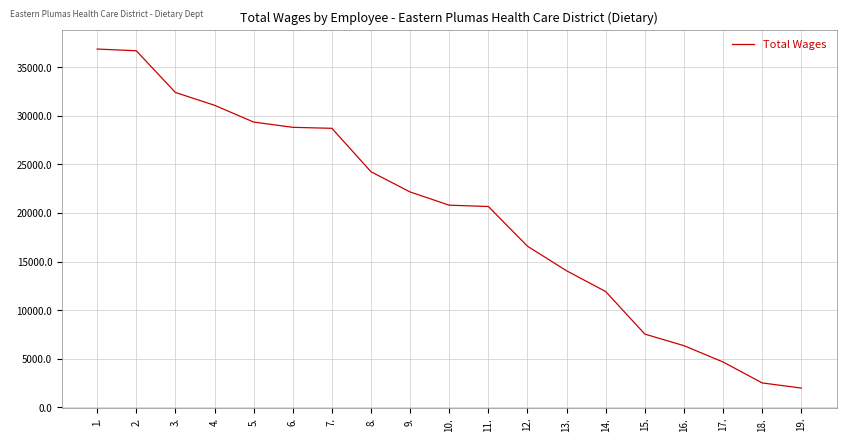

The value at 2. is 54195. True or false?

False